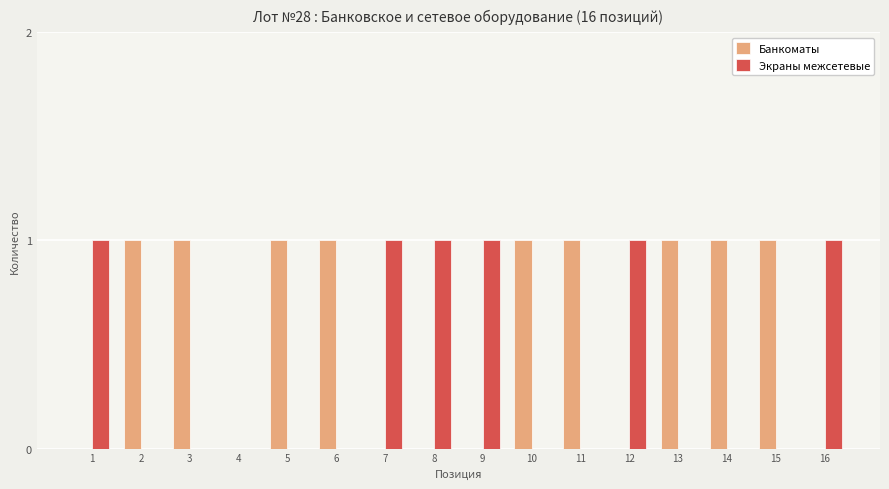

The value of Банкоматы at 4 is -1. True or false?

False